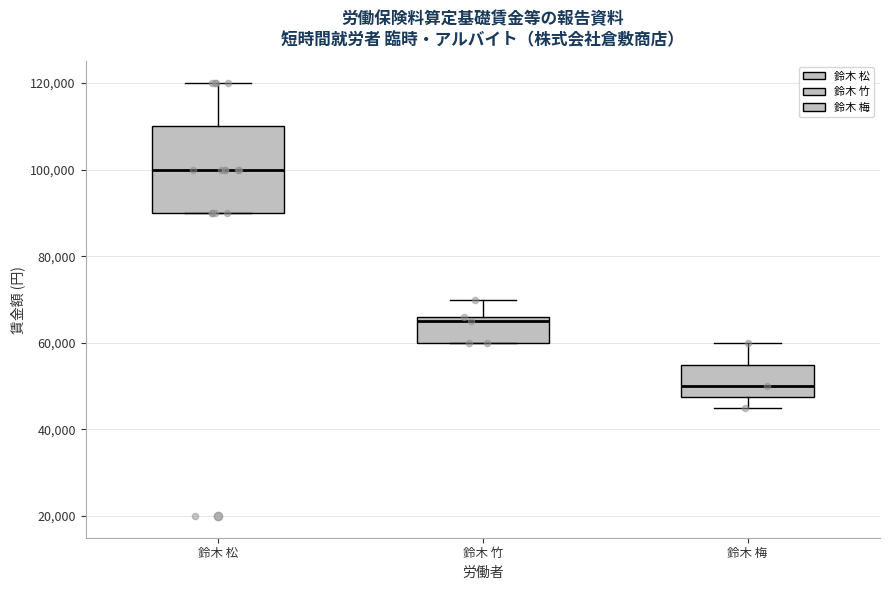

Reading left to right, read every box against the y-axis: the position of its median line, the range the box covers, and the ends of its whiskers. The values are not printed on the chart, so give them approximately, as read against the axis.

鈴木 松: median 100000, box 90000 to 110000, whiskers 90000 to 120000
鈴木 竹: median 66000 (just below the box's upper edge), box 60000 to 66000, whiskers 60000 to 70000
鈴木 梅: median 50000, box 48000 to 56000, whiskers 46000 to 60000